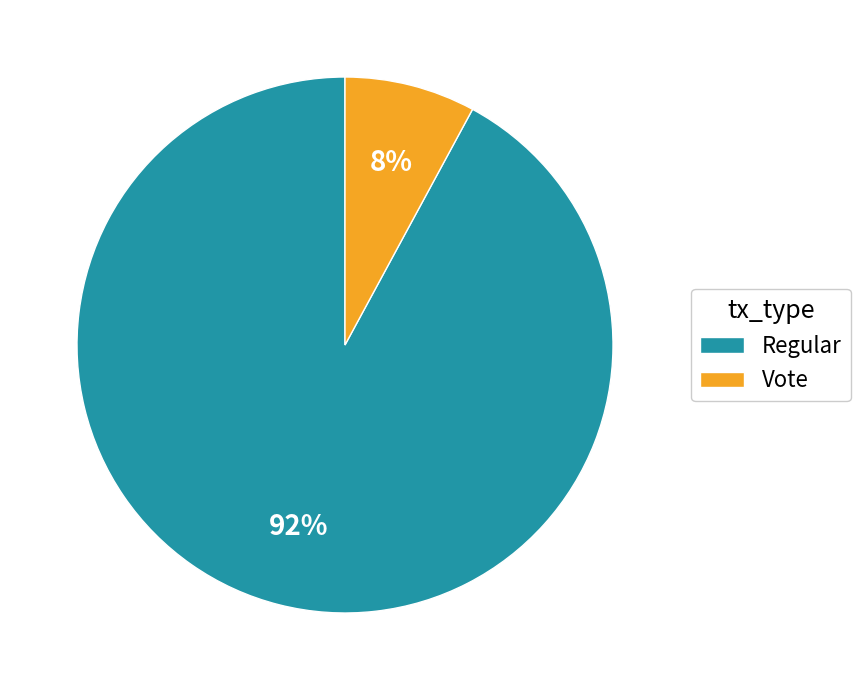

Is Regular the majority of the pie?

Yes